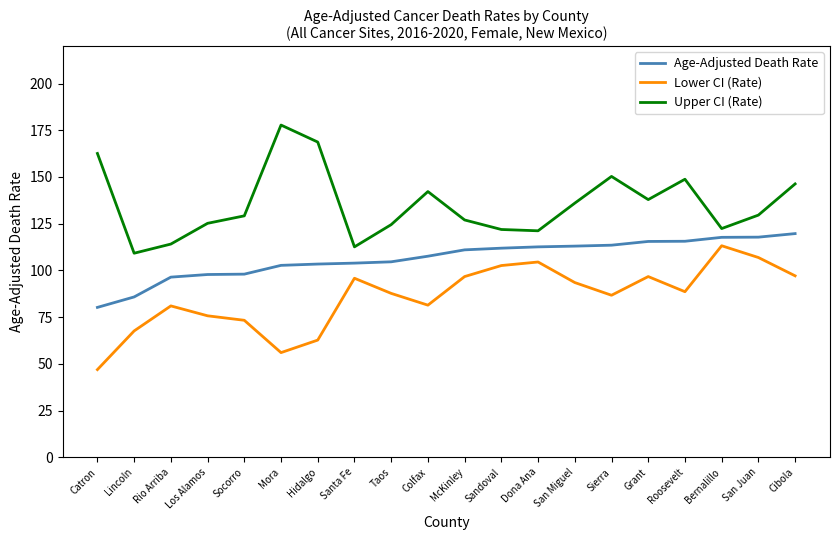

Rank the series at Cibola from highest to lowest value.

Upper CI (Rate), Age-Adjusted Death Rate, Lower CI (Rate)